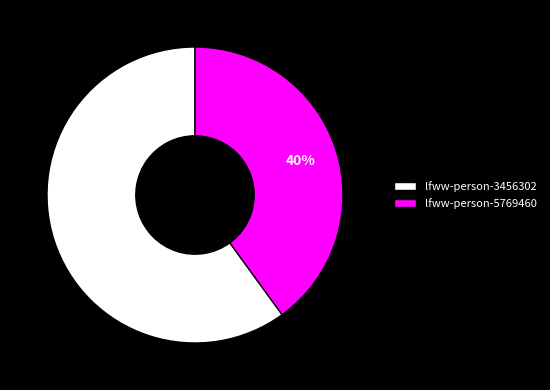

What is the smallest slice in the pie chart?

lfww-person-5769460